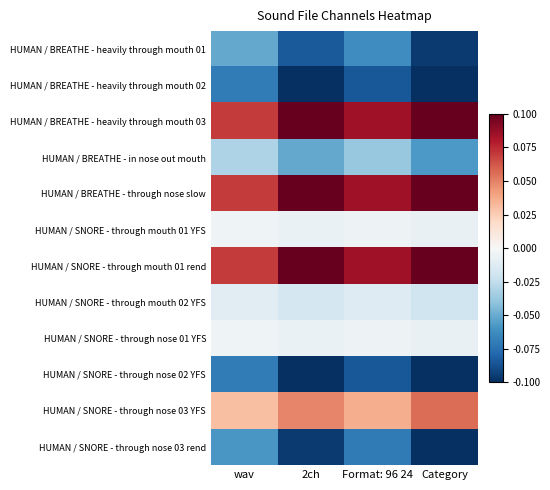

Which series has the largest total across all categories?

HUMAN / BREATHE - heavily through mouth 03